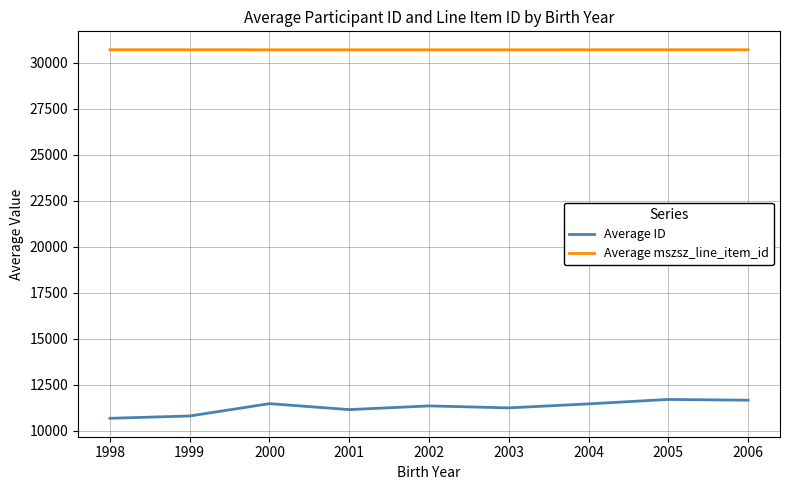

True or false: Average mszsz_line_item_id and Average ID cross at least once.

False